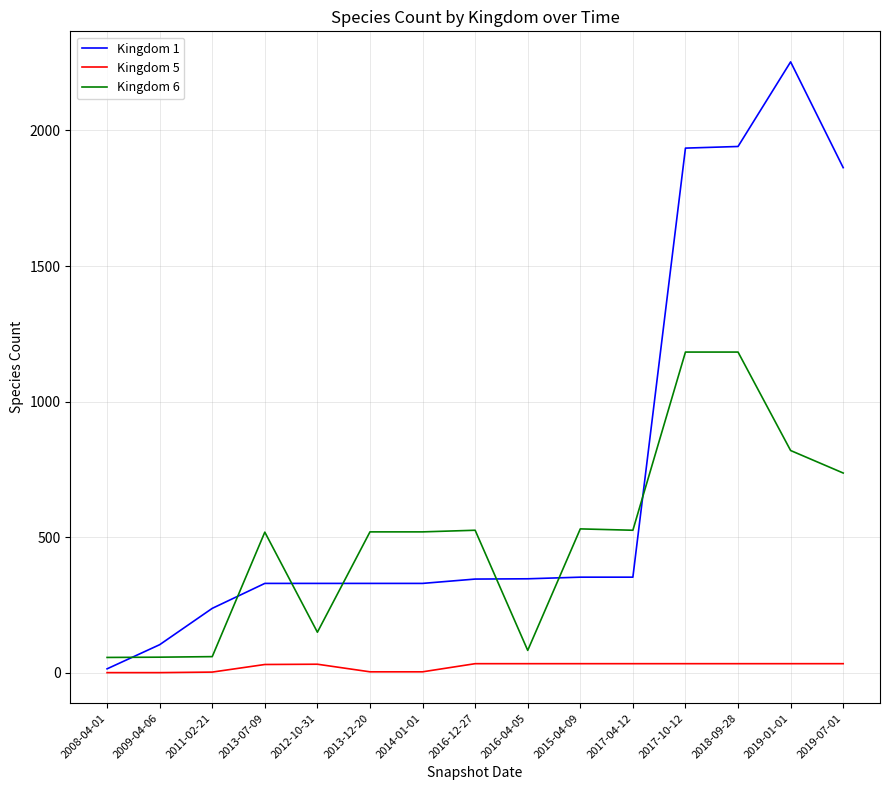

List the series in order of their overall mean, lowest first.

Kingdom 5, Kingdom 6, Kingdom 1